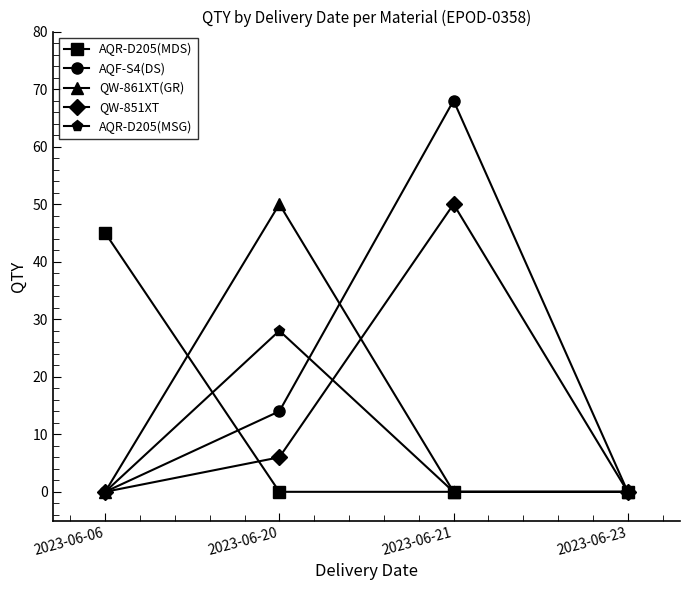

What is the difference between the highest and lowest values at 2023-06-06?

45